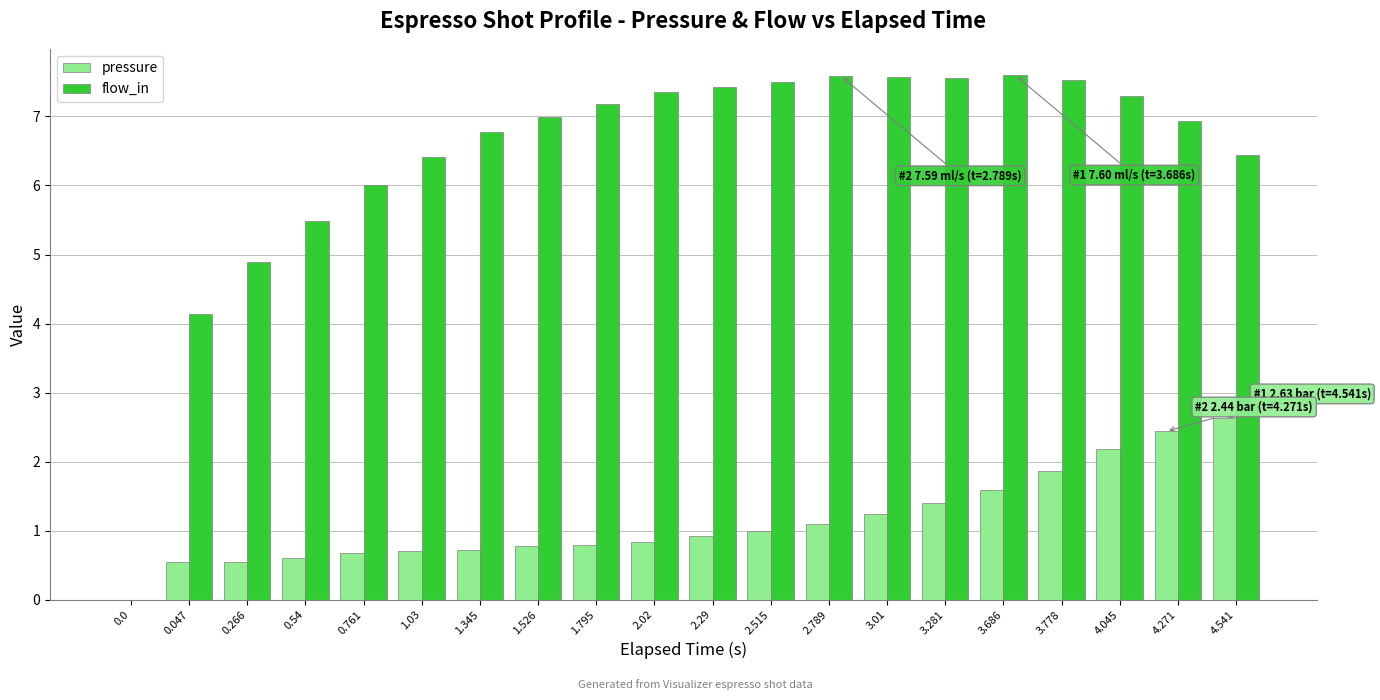

What is the average value of the flow_in series?

6.4